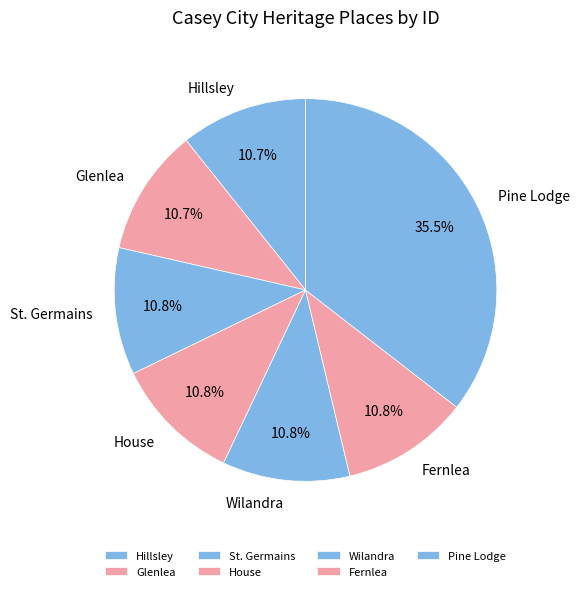

What percentage is NOT represented by Wilandra?

89.2%